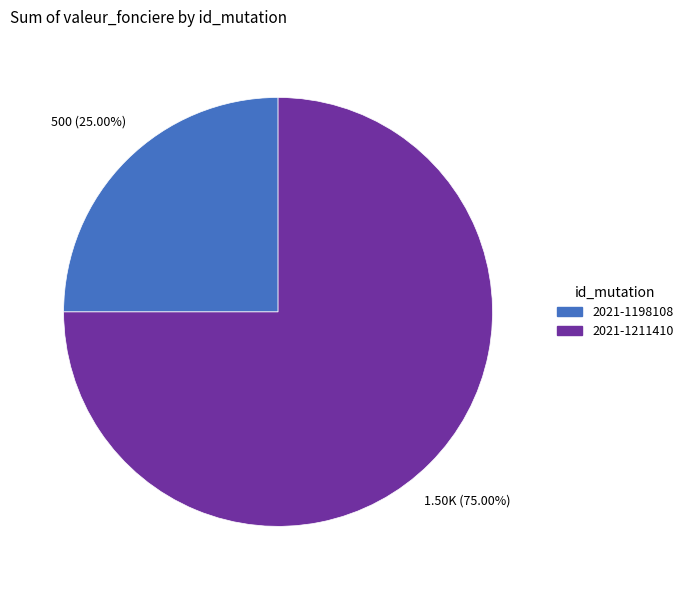

To the nearest percent, what percentage of the pie is 2021-1211410?

75%